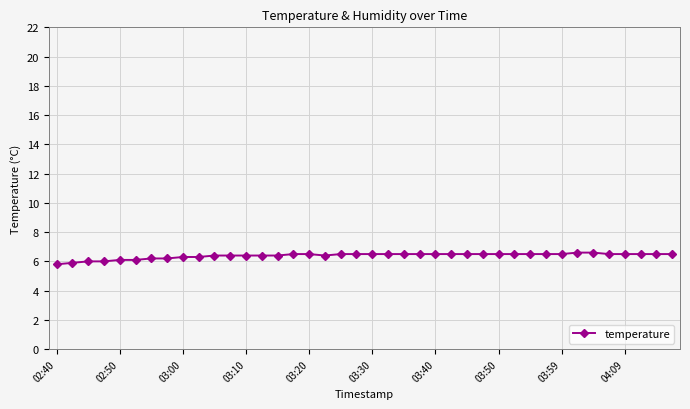

How many lines are shown in the chart?

1